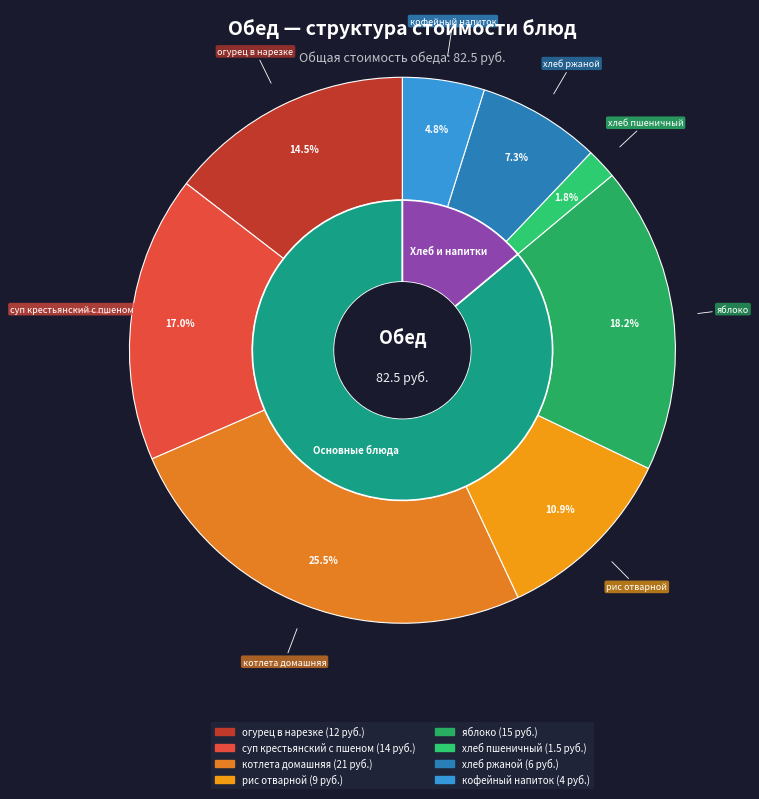

Which slice is the largest?

котлета домашняя